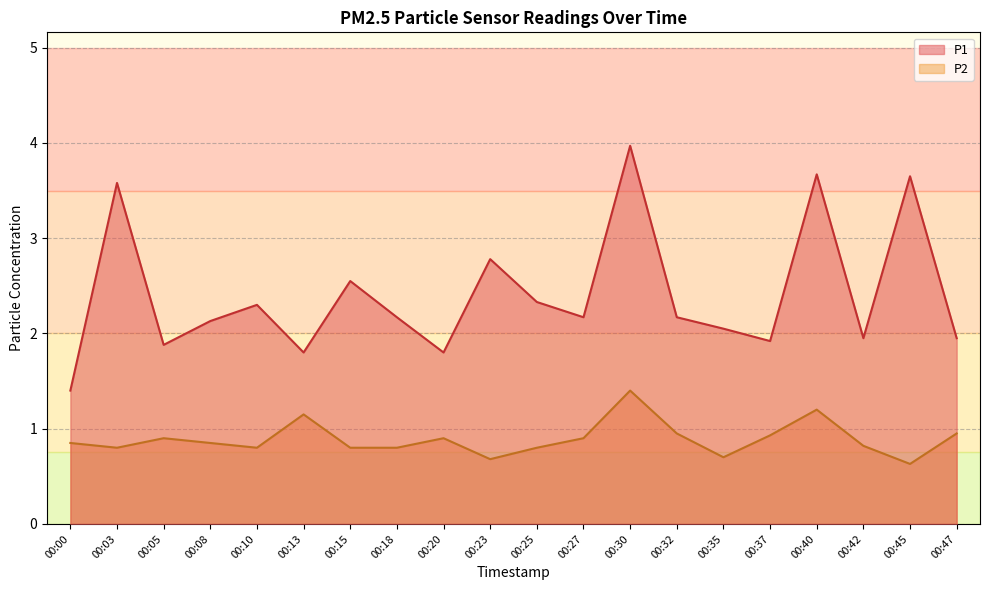

At which category is the sum across all series the highest?

00:30